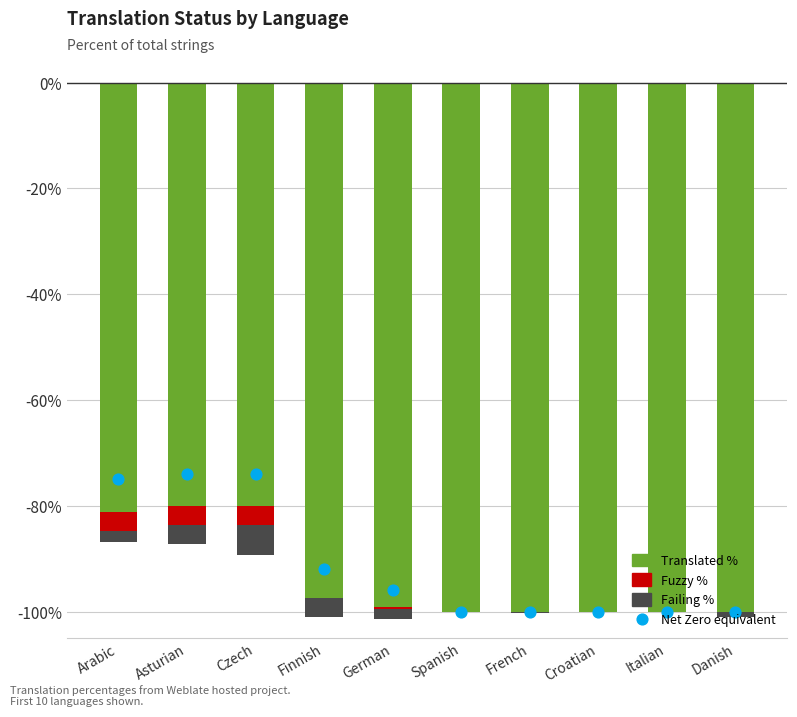

Which series has the widest spread of Y values?

Translated %